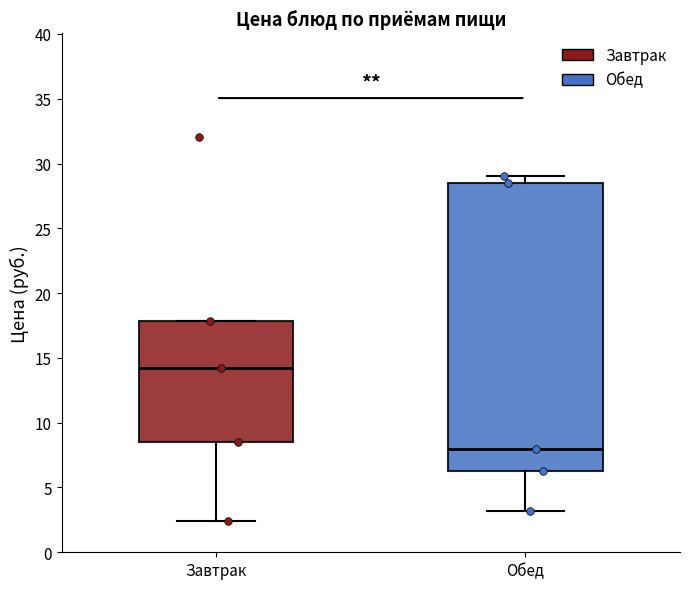

Reading left to right, read every box against the y-axis: the position of its median line, the range the box covers, and the ends of its whiskers. The values are not printed on the chart, so give them approximately, as read against the axis.

Завтрак: median 14.0, box 8.5 to 18.0, whiskers 2.5 to 18.0
Обед: median 8.0, box 6.5 to 28.5, whiskers 3.0 to 29.0